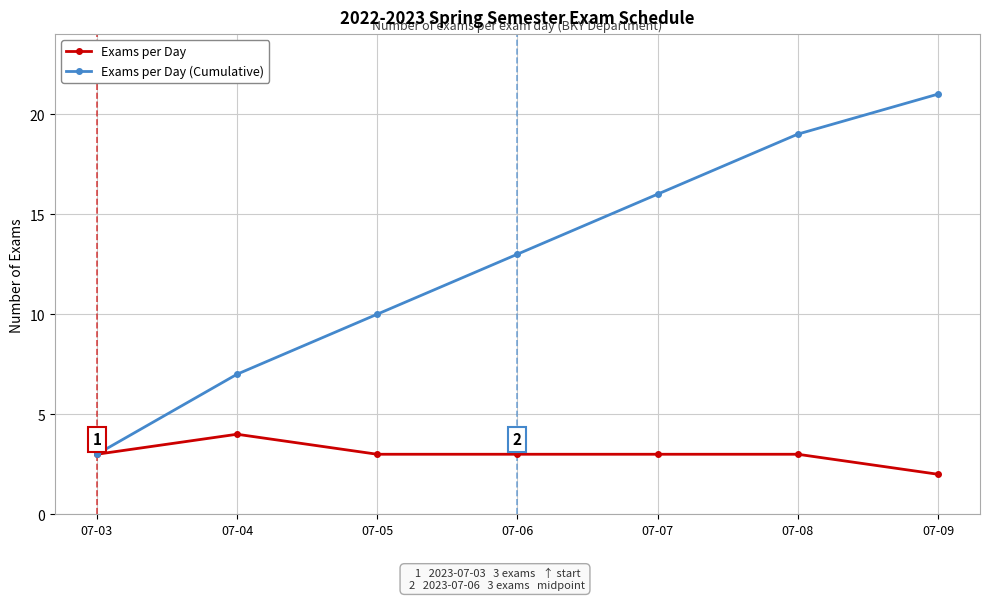

Rank the series at 07-07 from lowest to highest value.

Exams per Day, Exams per Day (Cumulative)